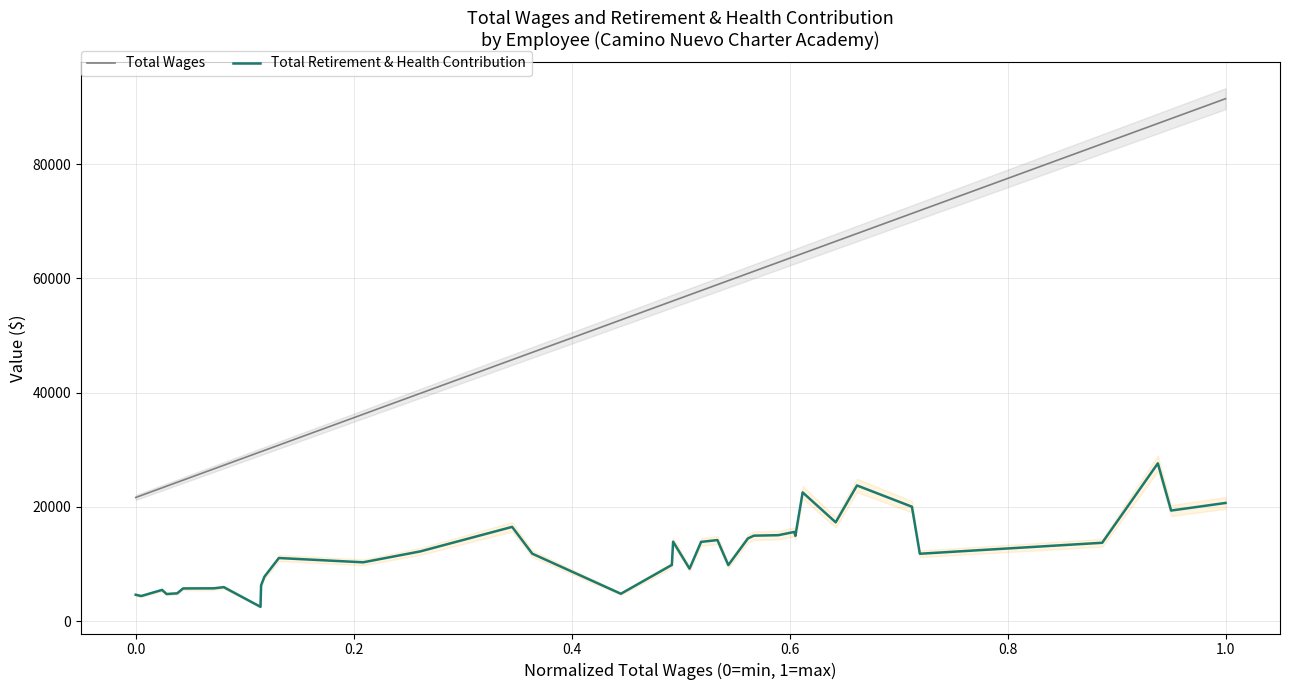

True or false: Total Retirement & Health Contribution and Total Wages cross at least once.

False